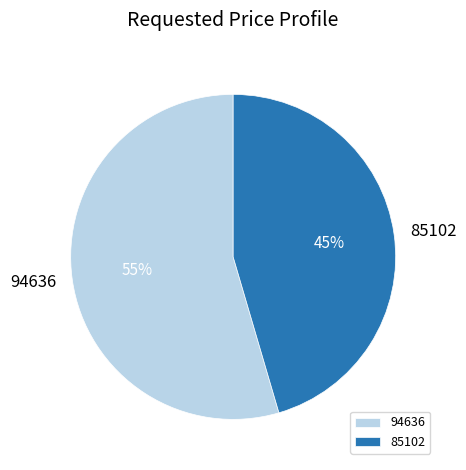

To the nearest percent, what is the combined percentage of 94636 and 85102?

100%